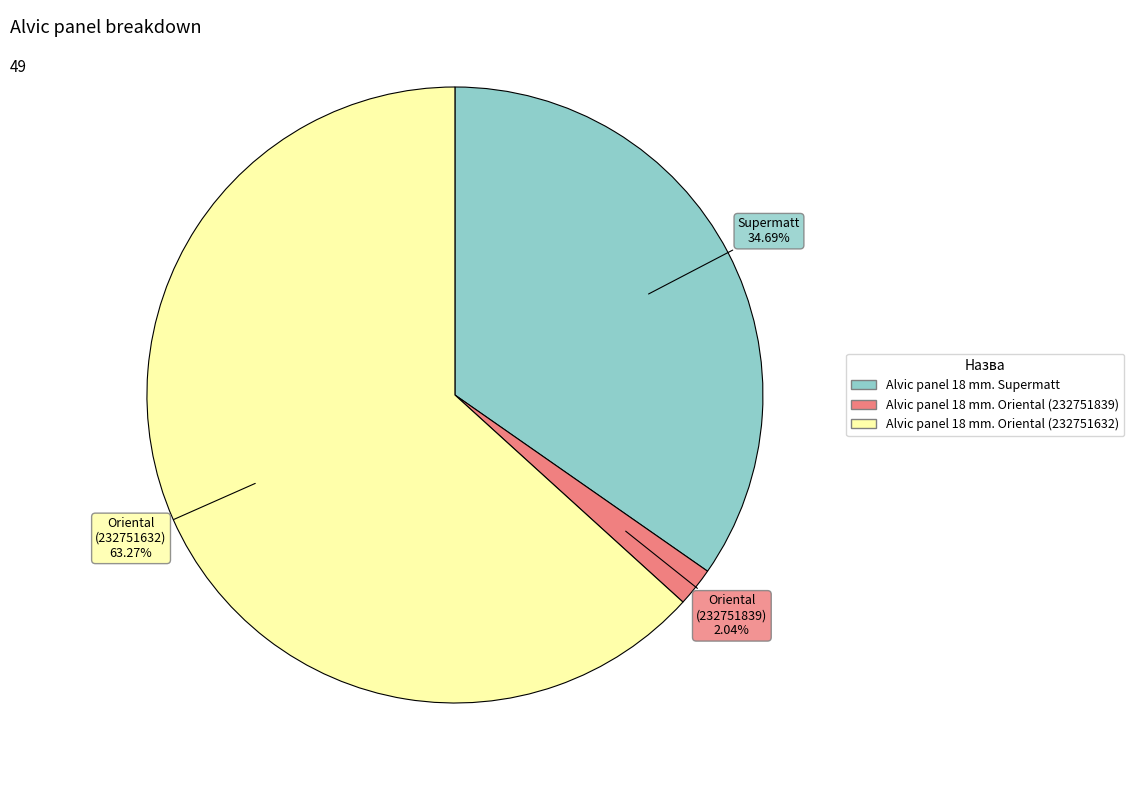

Which category has the smallest portion of the pie?

Alvic panel 18 mm. Oriental (232751839)